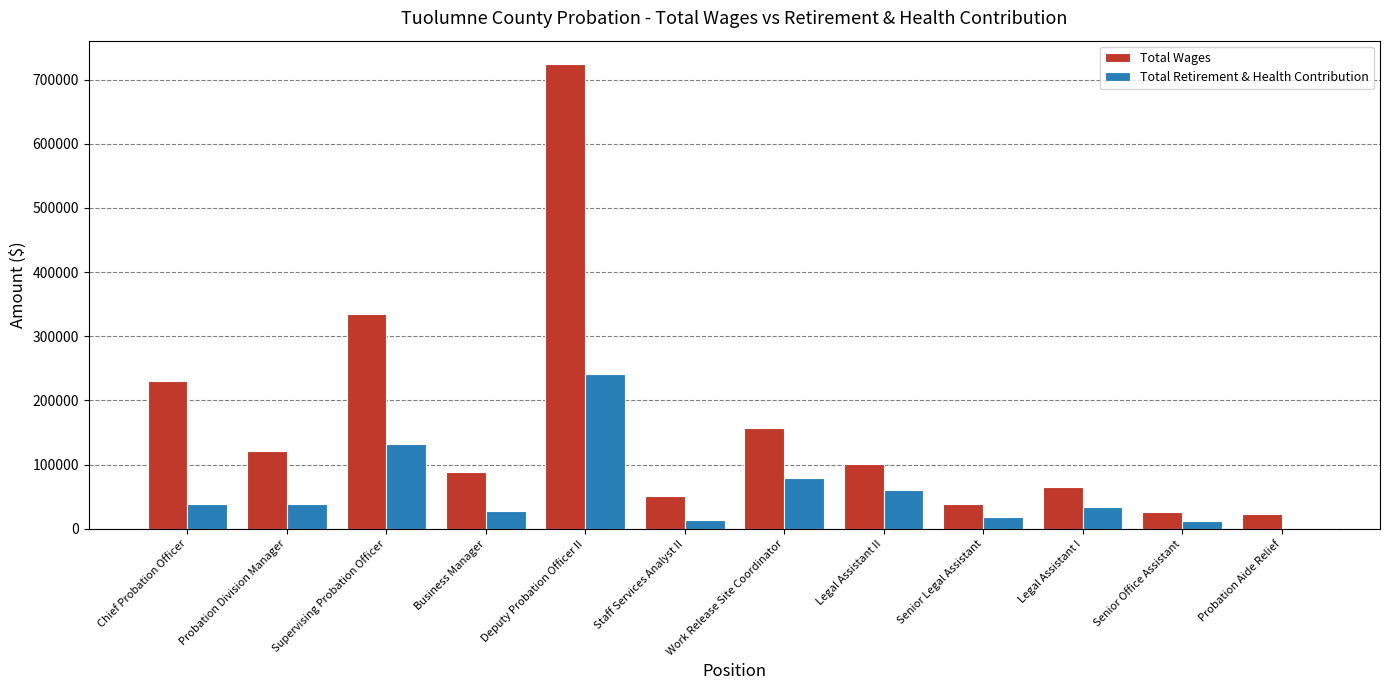

What is the sum of all Total Wages values?

1961198